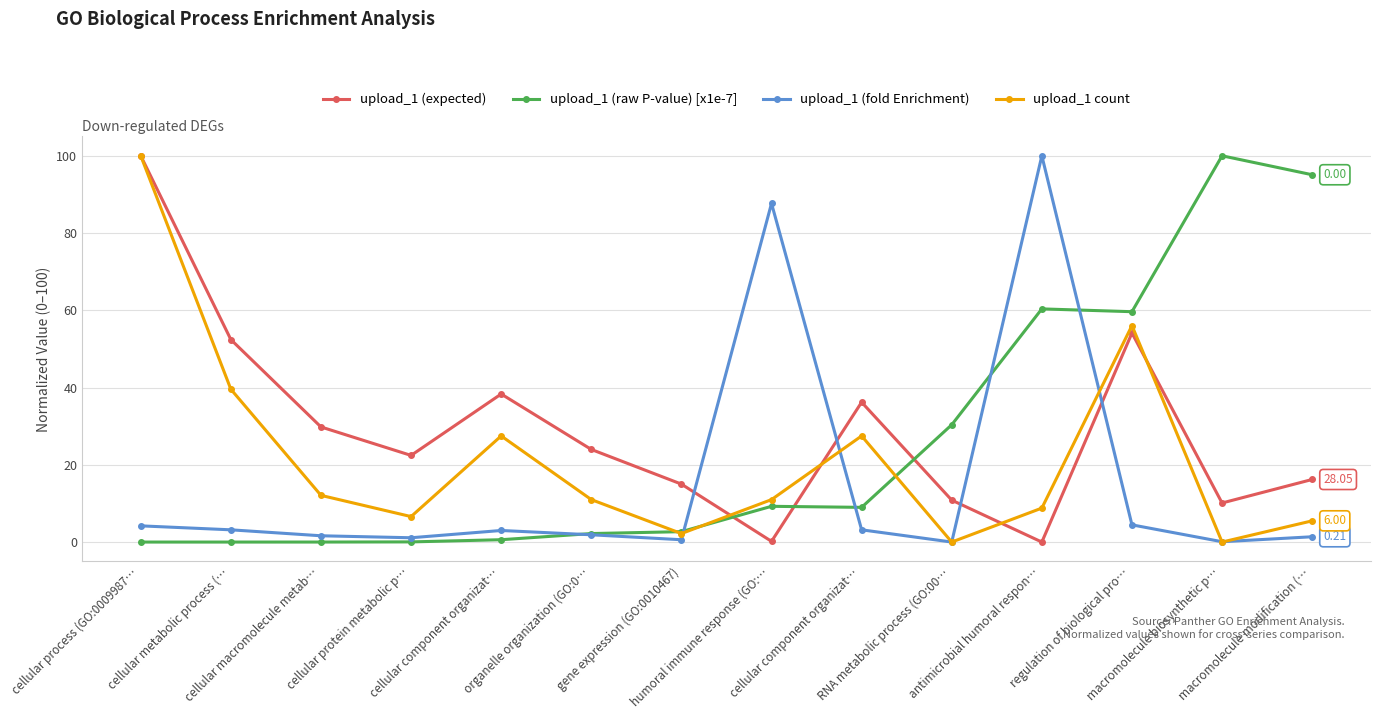

In upload_1 (fold Enrichment), how many points are lower than both neighbors (excluding endpoints)?

4